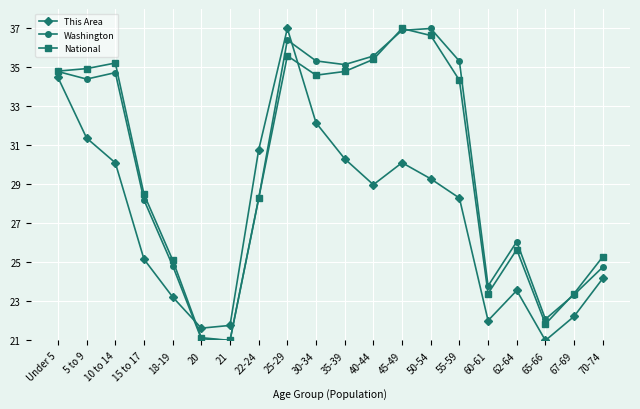

What are all the series names shown in the legend?

This Area, Washington, National